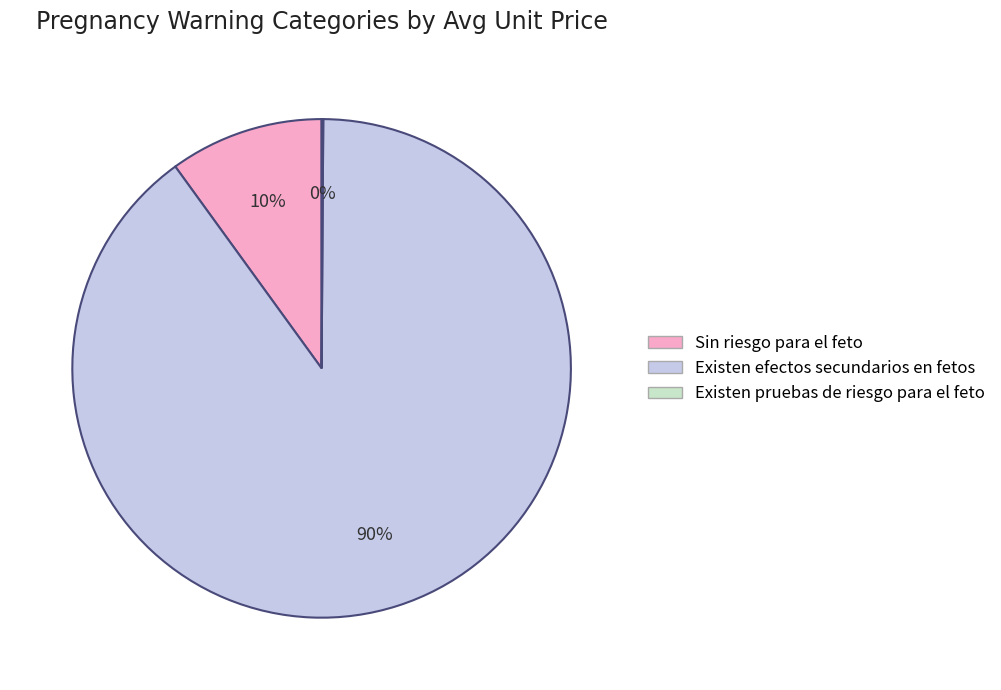

Which category has the biggest portion of the pie?

Existen efectos secundarios en fetos